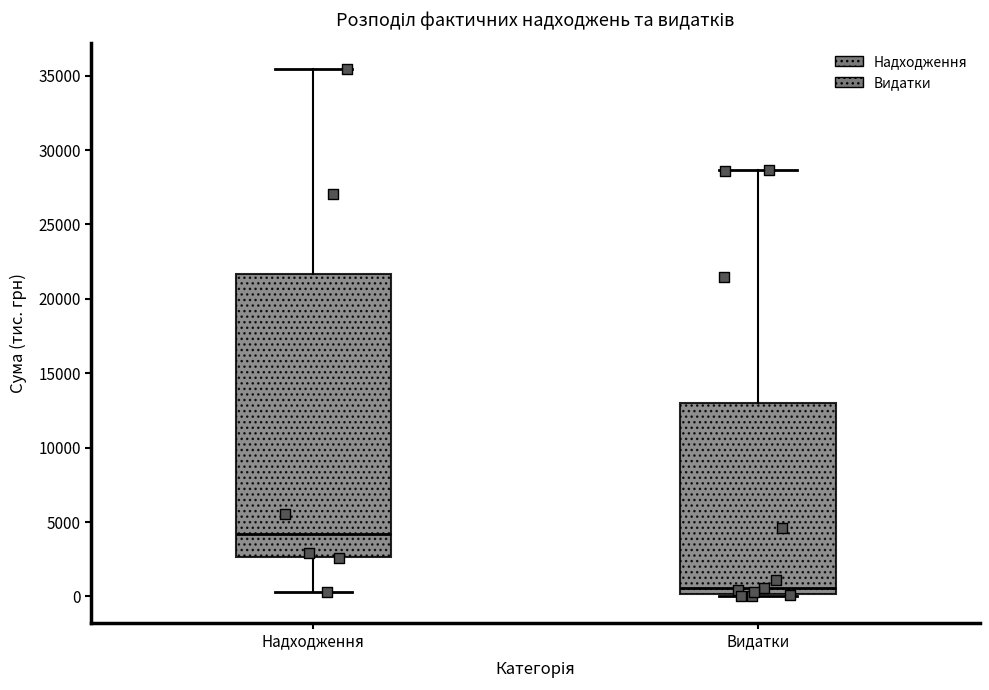

Reading left to right, transcribe this box plot: for each box, give where its median line is, the range the box spans, and where its two whiskers end, as read against the y-axis. The values are not printed on the chart, so give them approximately, as read against the axis.

Надходження: median 4000, box 2500 to 21500, whiskers 500 to 35500
Видатки: median 500, box 0 to 13000, whiskers 0 (just below the box's lower edge) to 28500